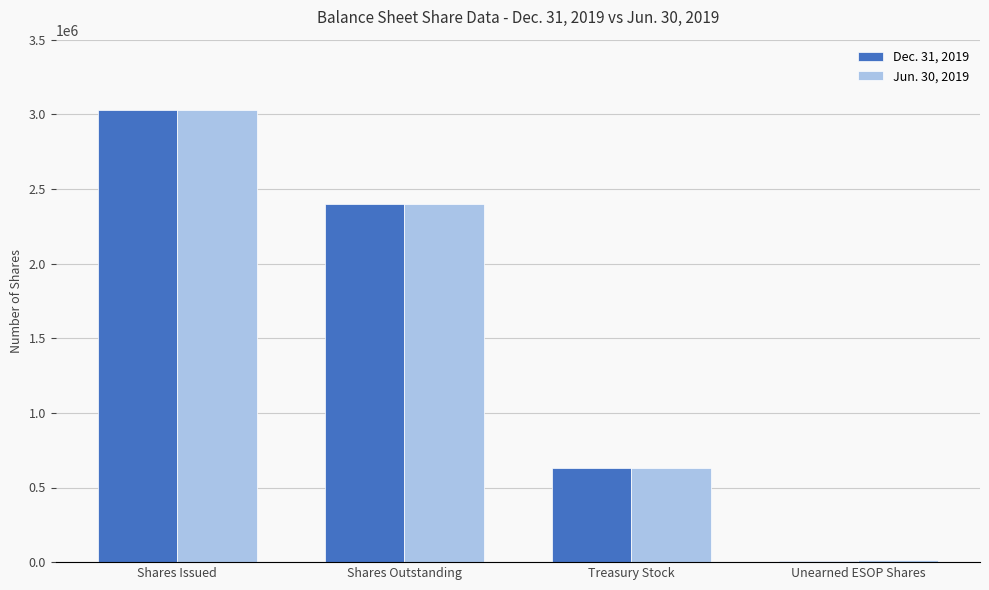

The value of Dec. 31, 2019 at Shares Issued is 689072. True or false?

False